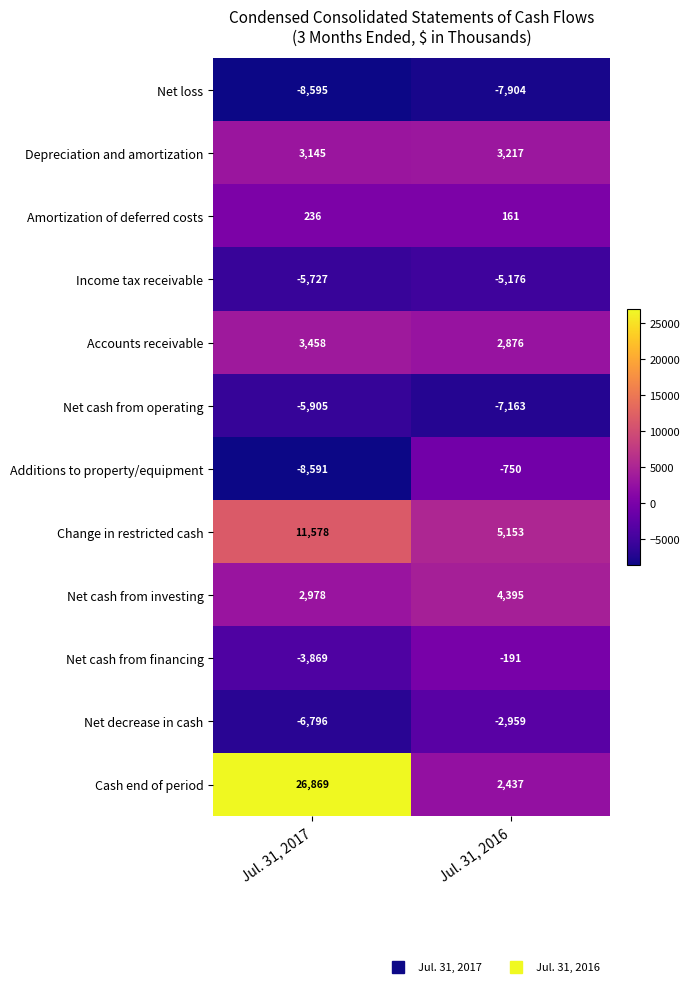

At which label does Depreciation and amortization reach its peak?

Jul. 31, 2016